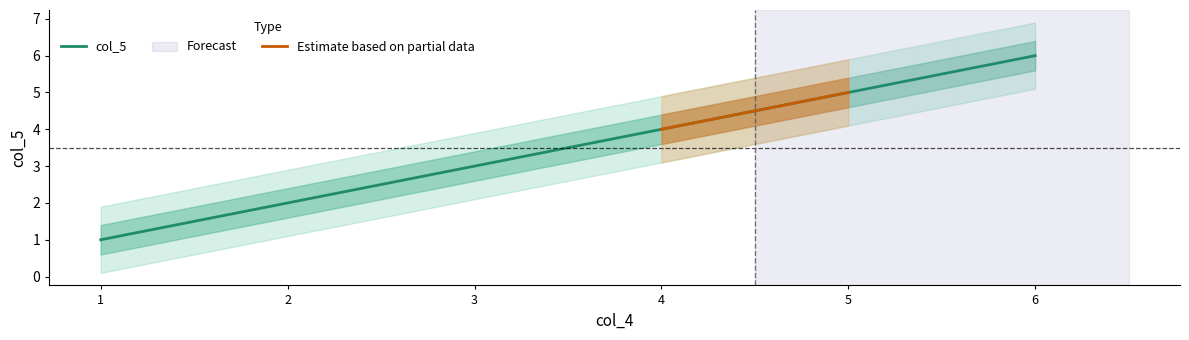

What is the difference between the maximum and minimum values?

5